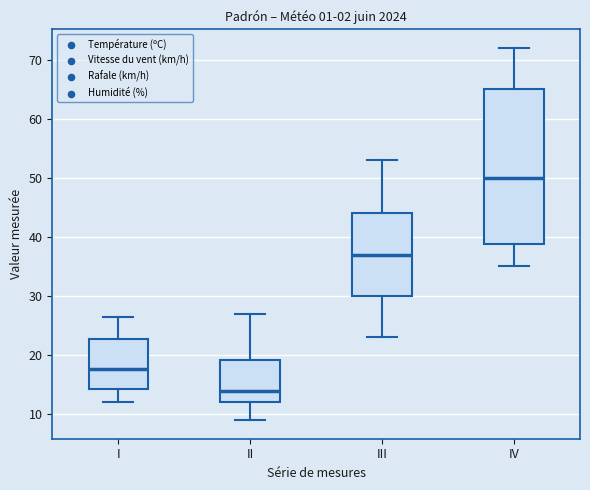

Which box has the lowest median line?

II